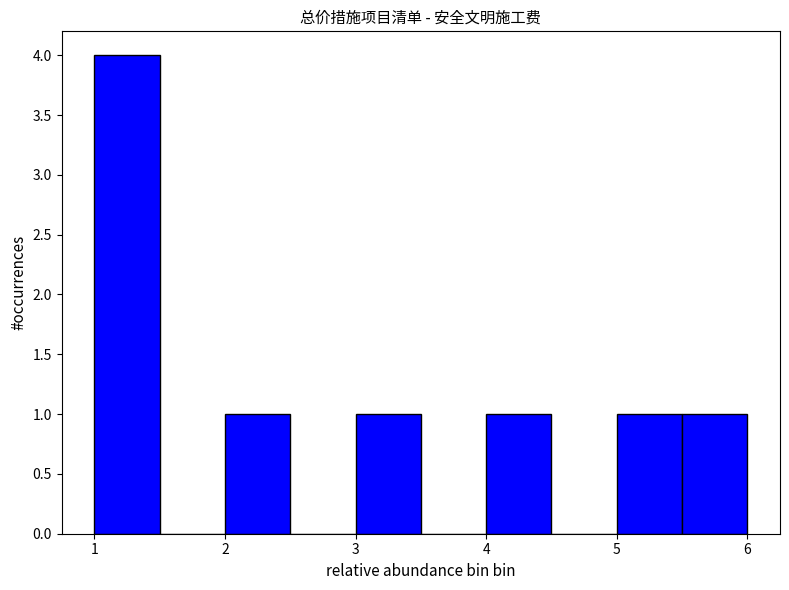

How tall is the bar that spans 5.0 to 5.5 on the x-axis? The values are not printed on the chart, so give them approximately, as read against the axis.

1